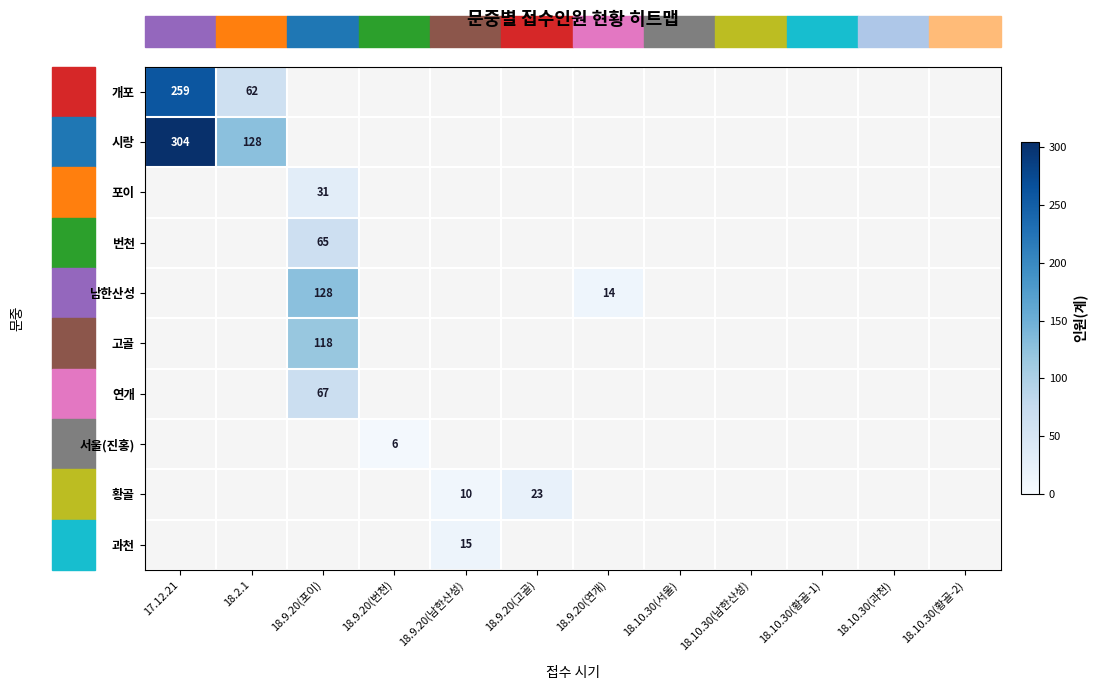

The value of 개포 at 18.2.1 is 62. True or false?

True